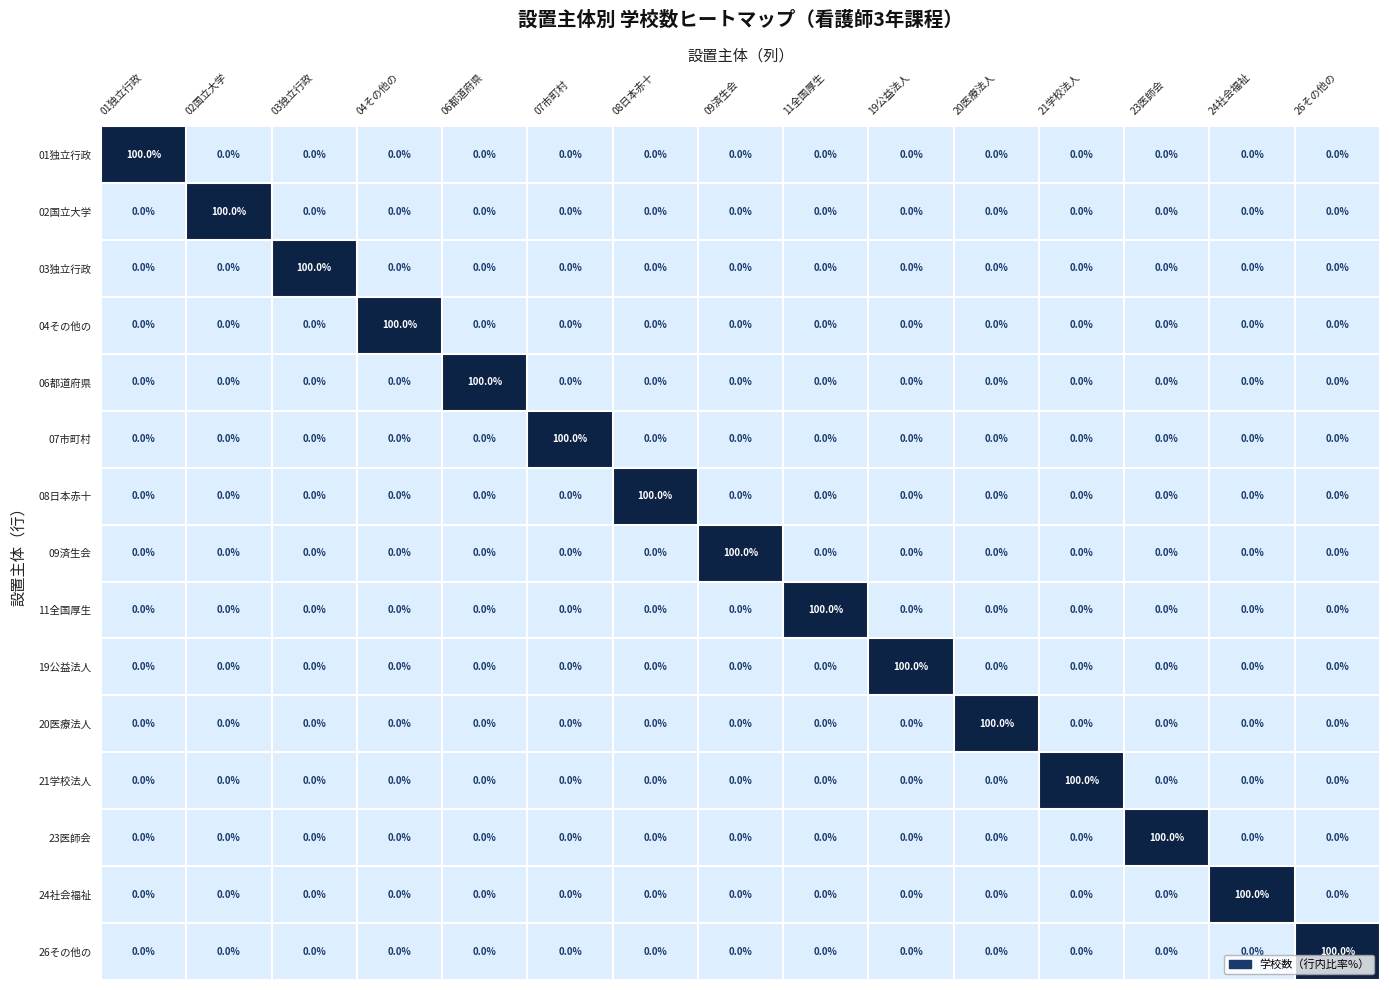

Count the number of data series in this chart.

15